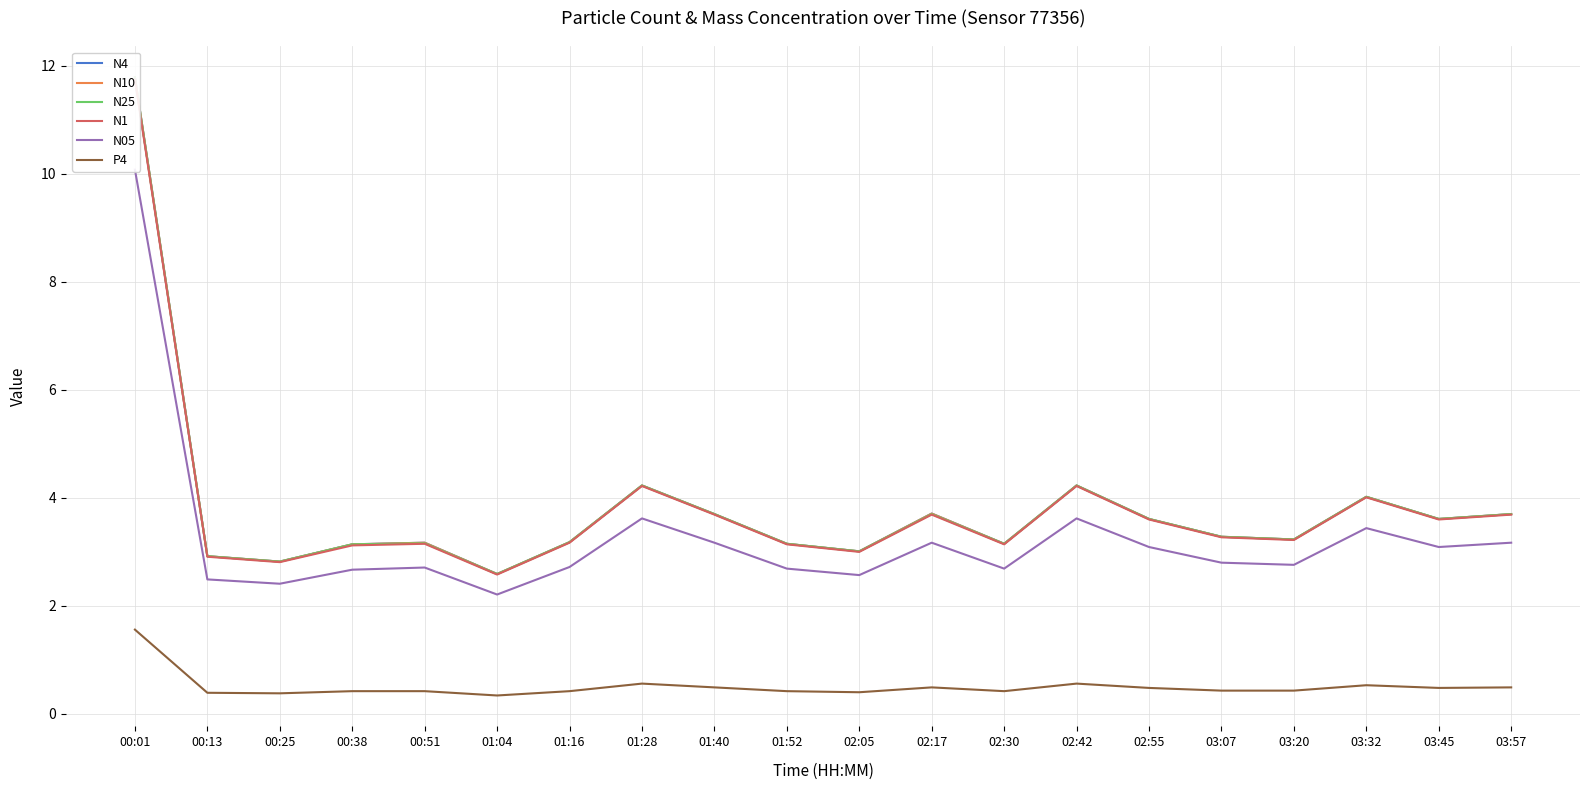

List the series in order of their peak value, lowest first.

P4, N05, N1, N4, N10, N25